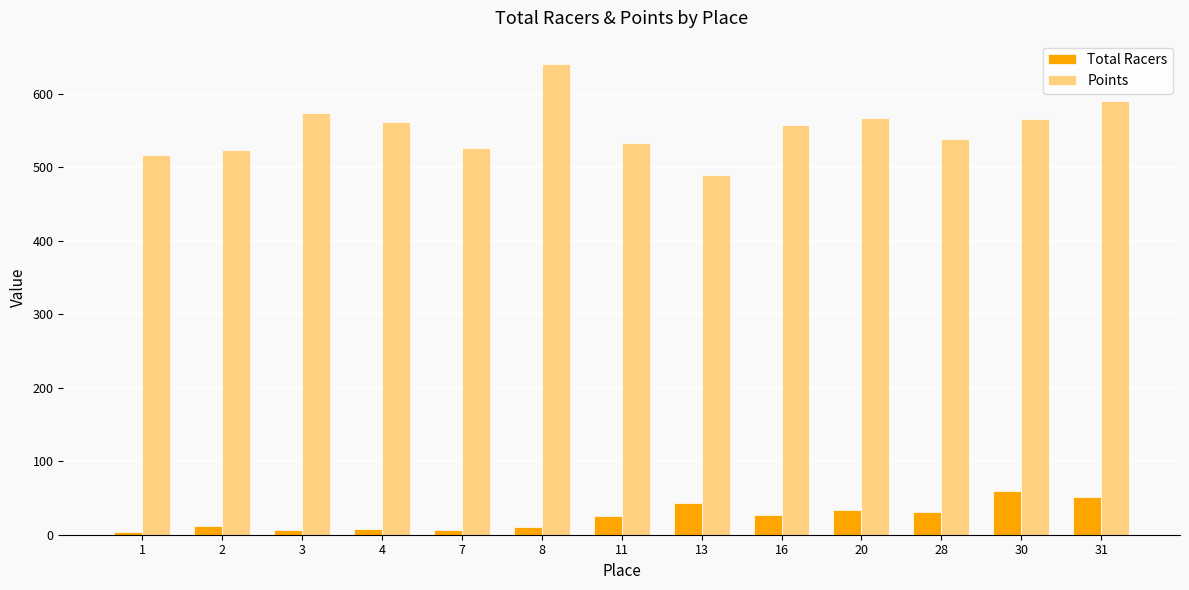

How many data points does each series have?

13